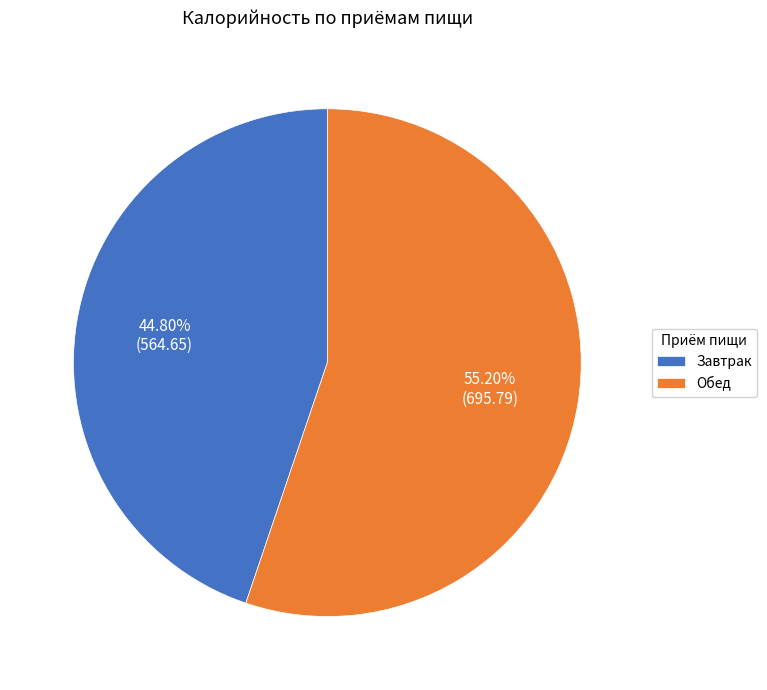

Count the number of slices in the pie.

2